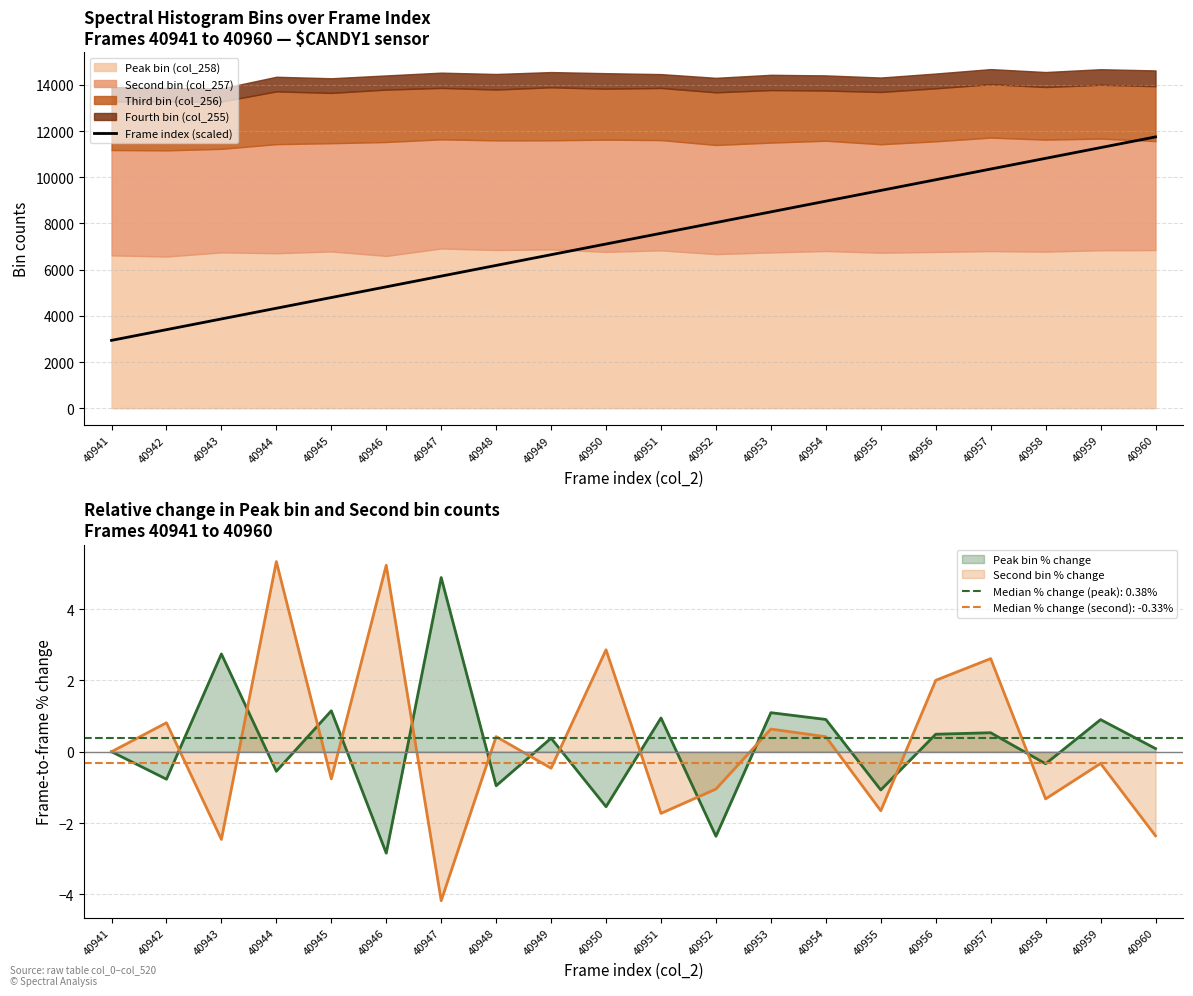

True or false: the data shows 10820.5 at 40958.

True